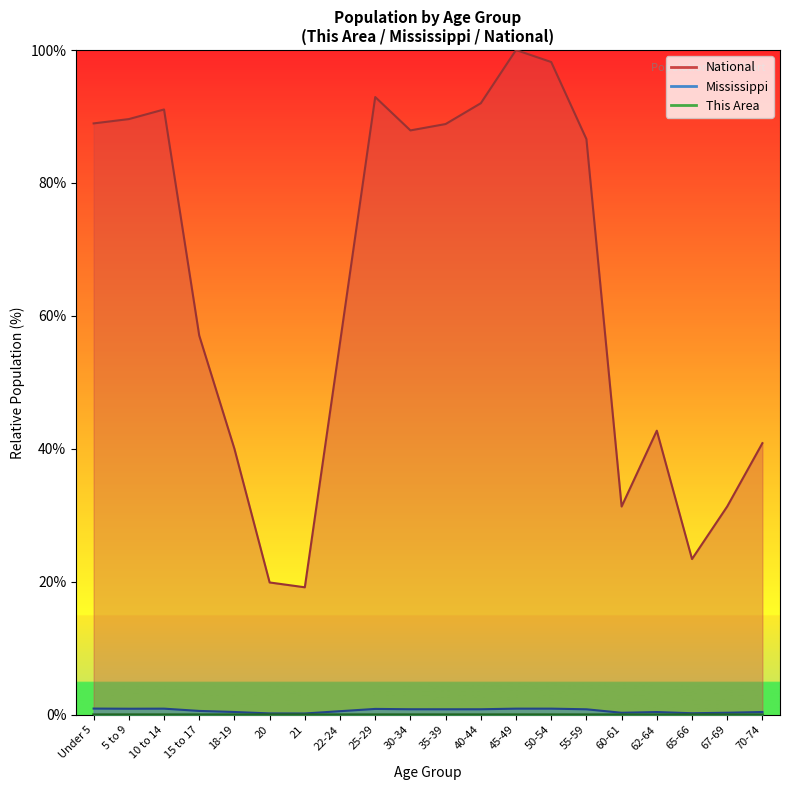

At 22-24, list the series in order from smallest to largest.

This Area, Mississippi, National